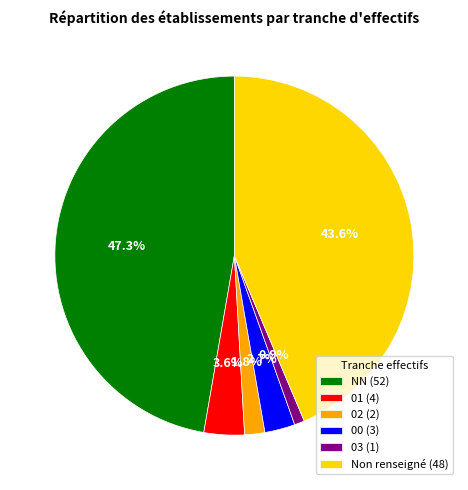

What percentage is NOT represented by 03 (1)?

99.1%